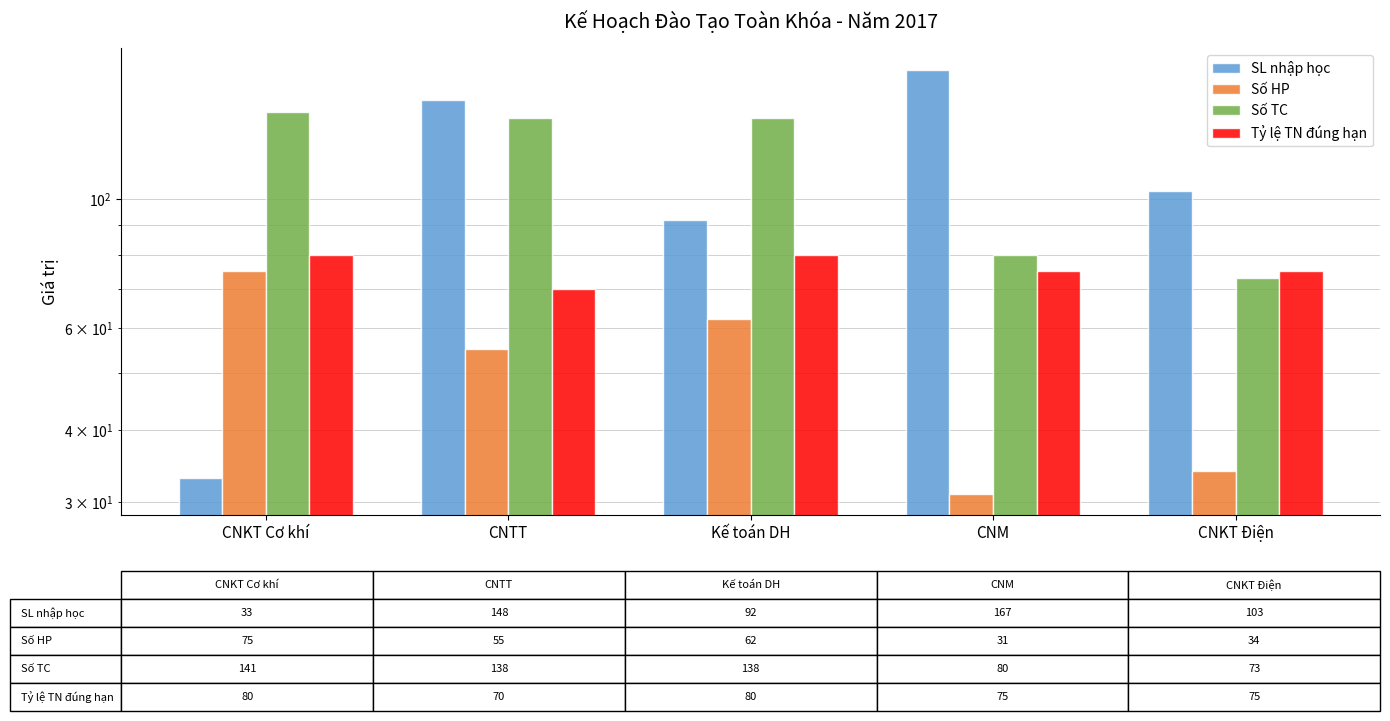

Which category has the lowest value across all series?

CNM